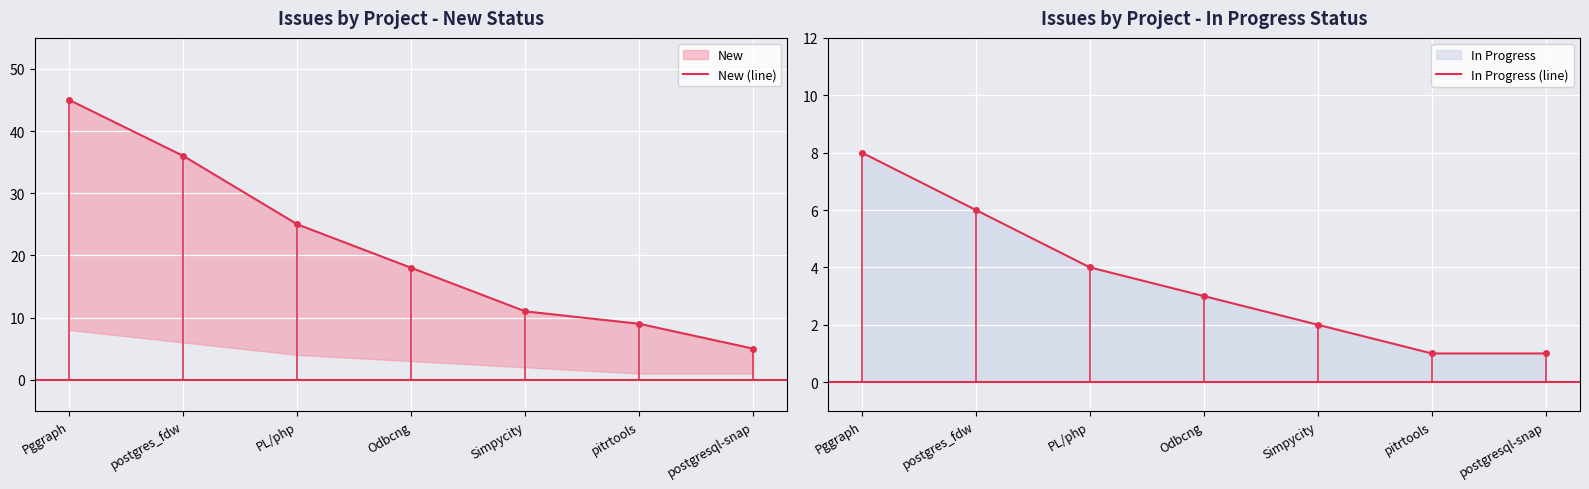

What is the difference between the New (line) values at Pggraph and PL/php?

20